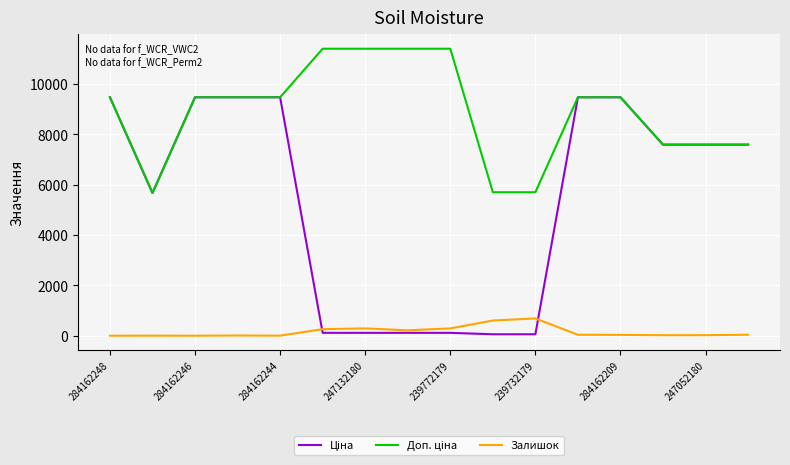

What is the maximum value for Залишок?

686.0